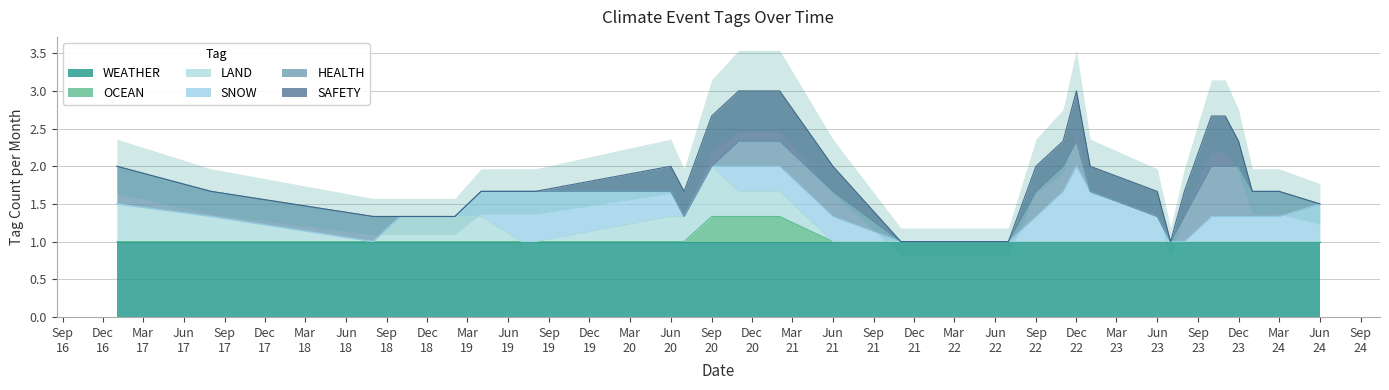

What is the lowest value of the OCEAN series?

1.0